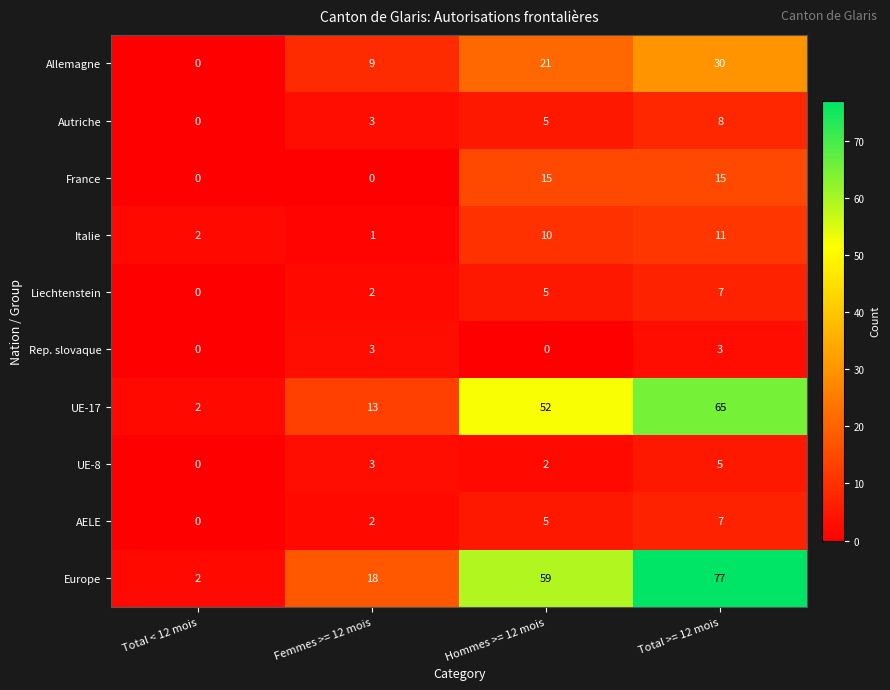

What is the sum of the AELE values at Hommes >= 12 mois and Total < 12 mois?

5